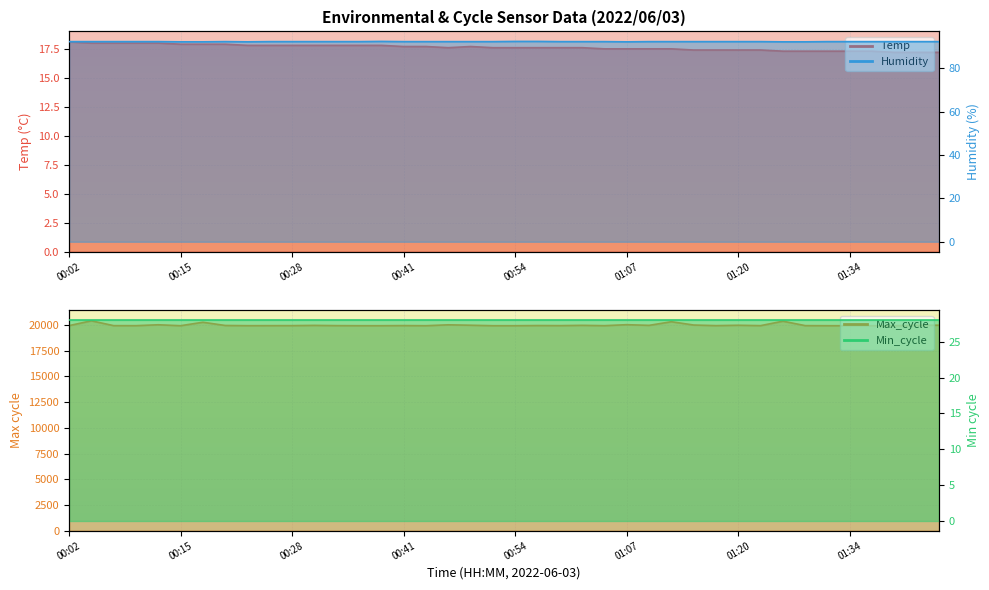

What is the approximate value of Temp at 01:23?

17.4